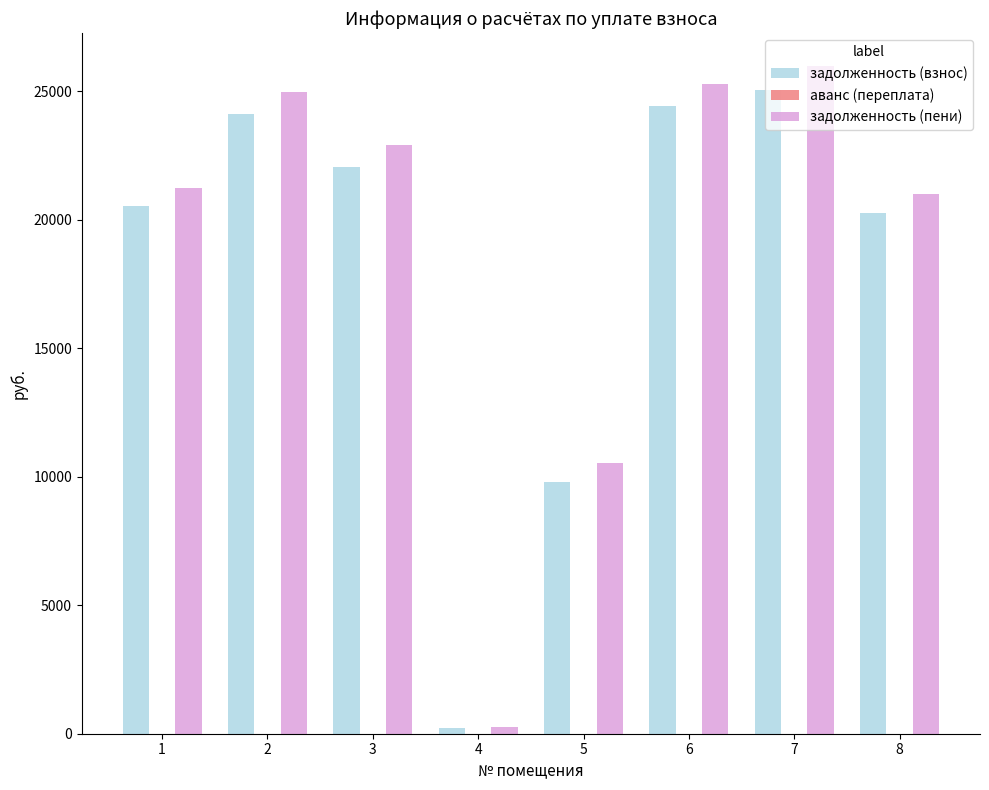

What is the difference between the maximum and second lowest values in the задолженность (пени) series?

15436.2